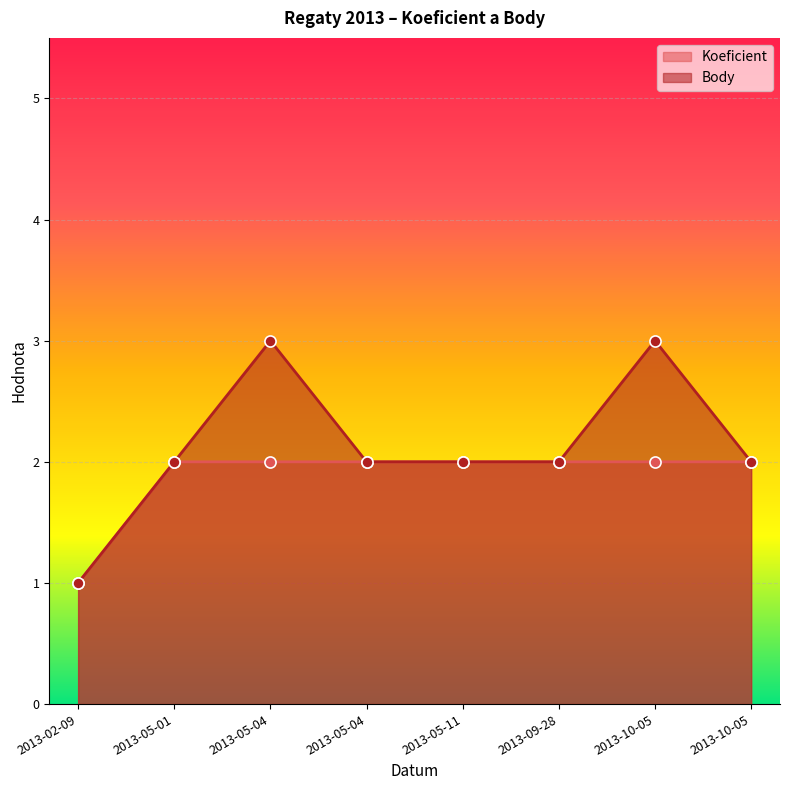

True or false: Koeficient has a value of 1 at 2013-05-04.

False